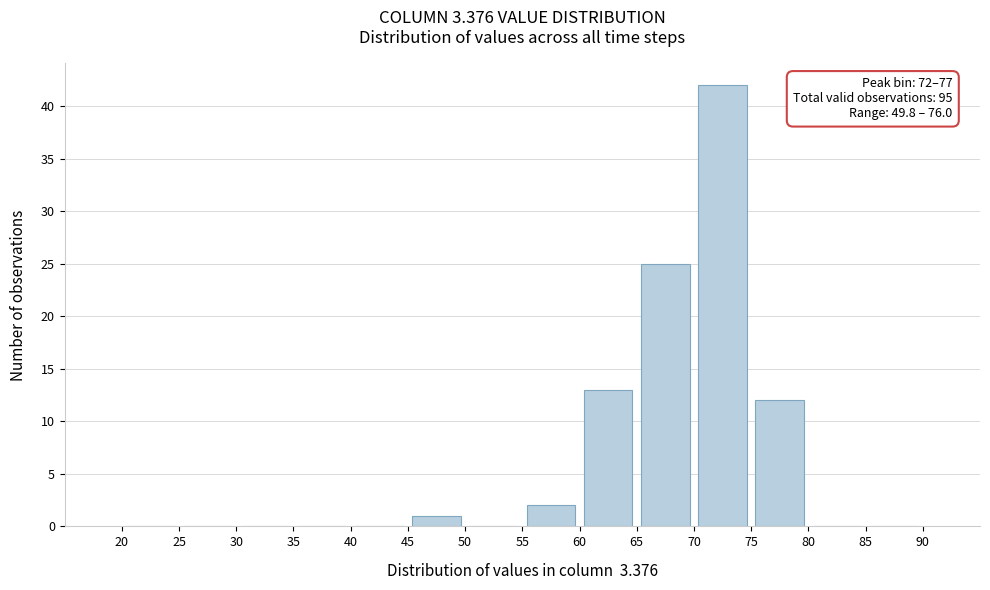

Which range on the x-axis has the tallest bar?

70 to 75